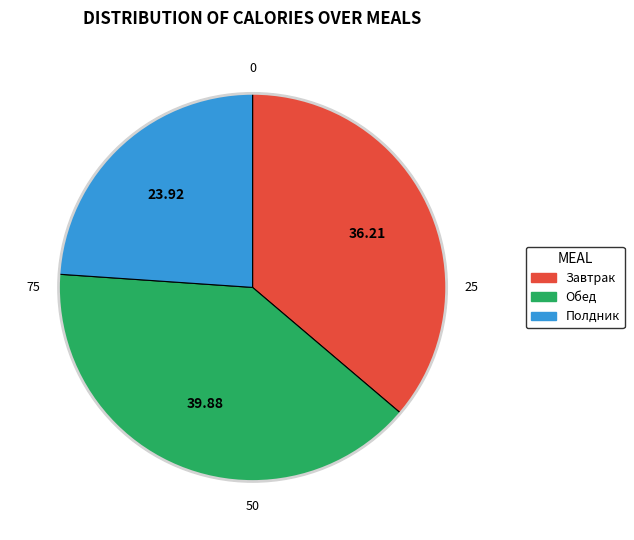

Which category has the biggest portion of the pie?

Обед